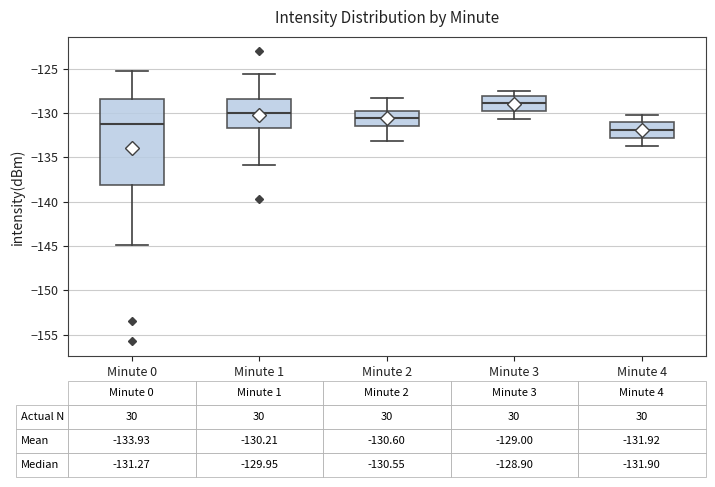

Which box has the lowest median line?

Minute 4